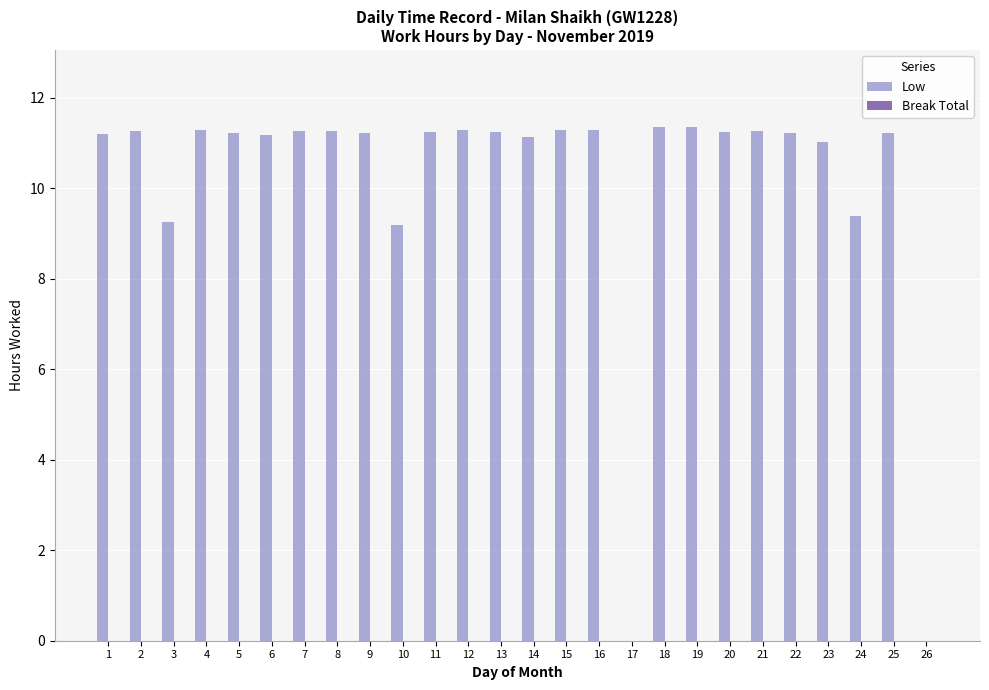

What is the sum of all values?

263.9